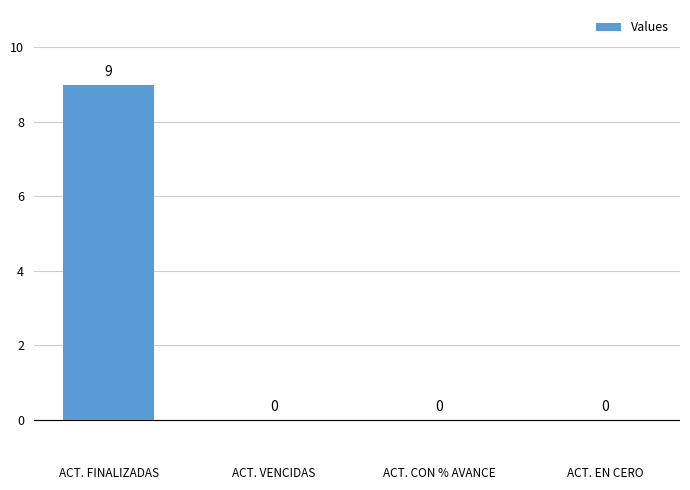

What is the sum of the values at ACT. FINALIZADAS and ACT. CON % AVANCE?

9